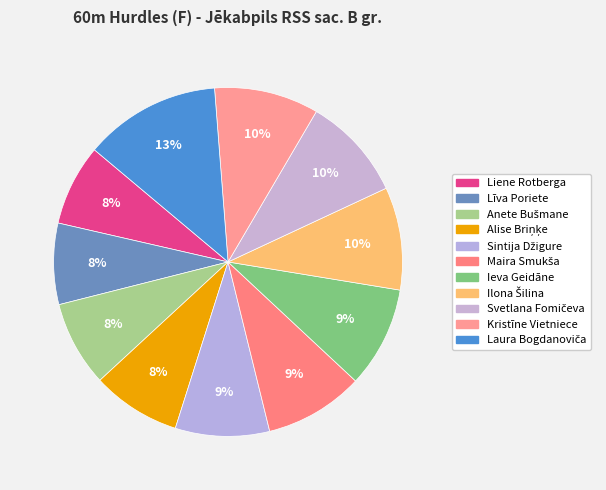

Count the number of slices in the pie.

11